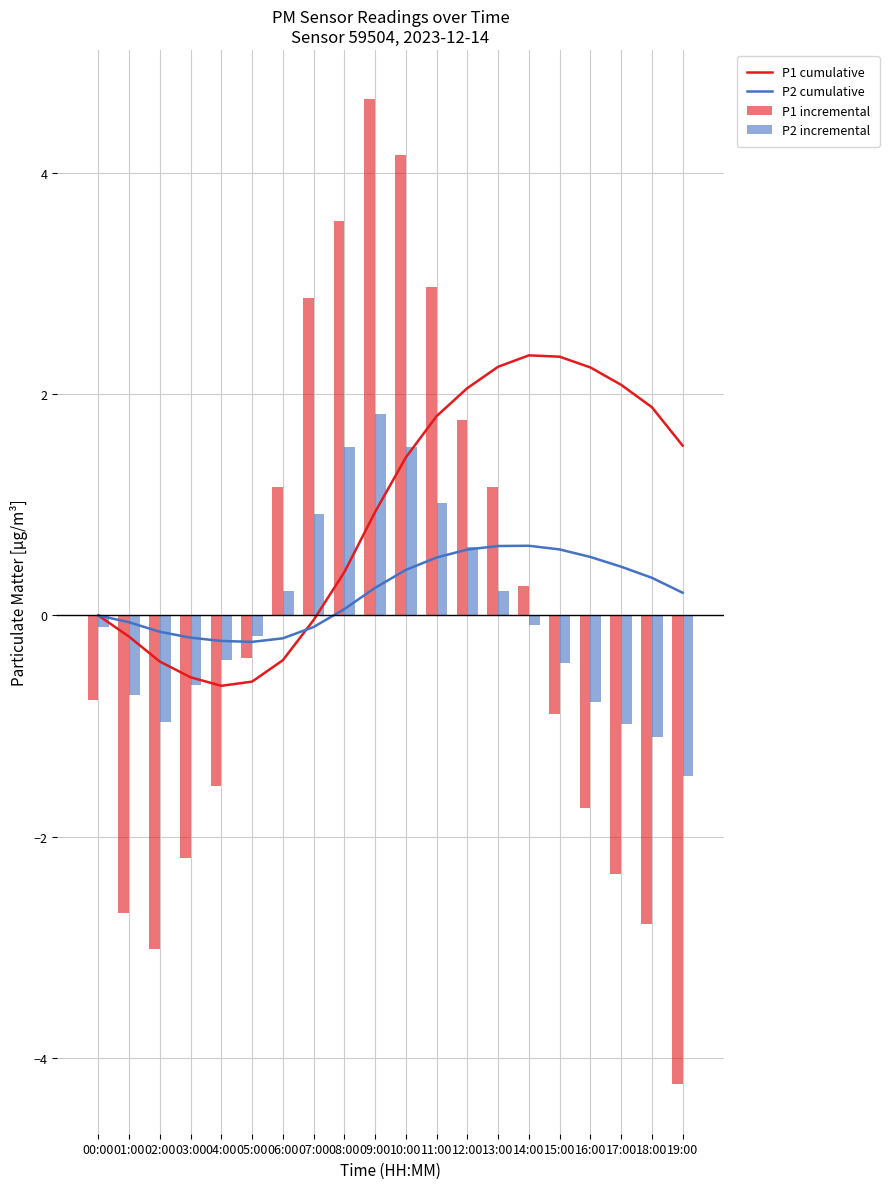

How many values in P1 cumulative are above zero?

12